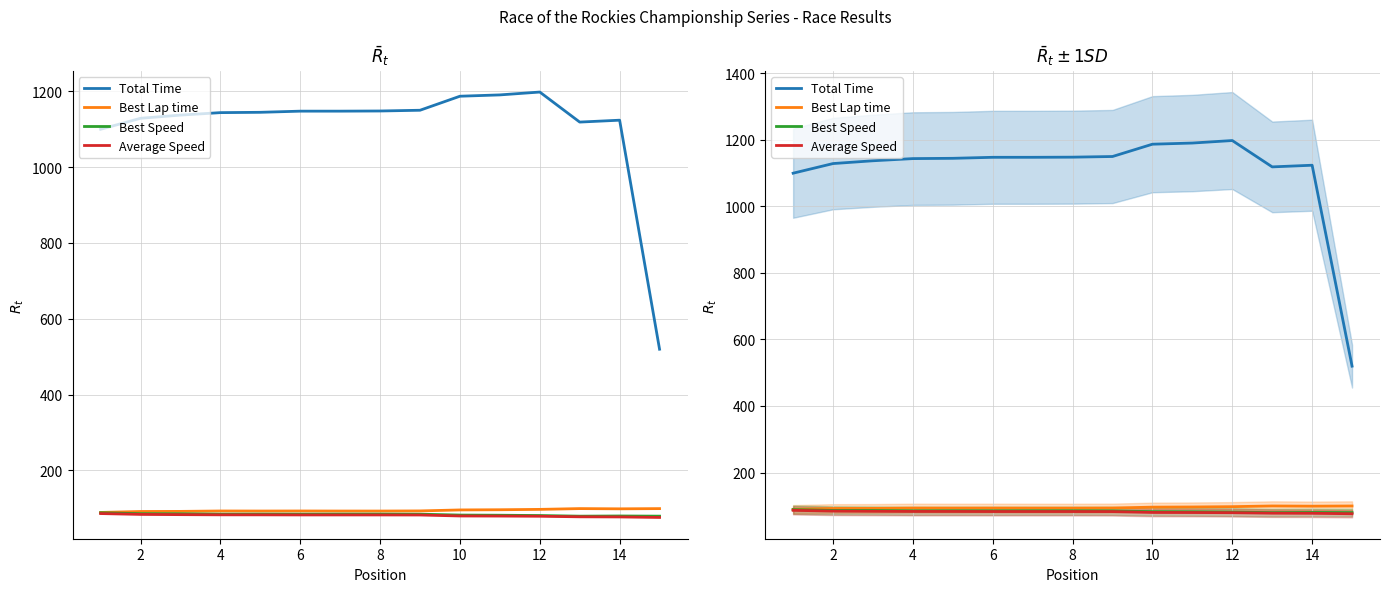

Where does the Best Lap time series first go above 93?

4